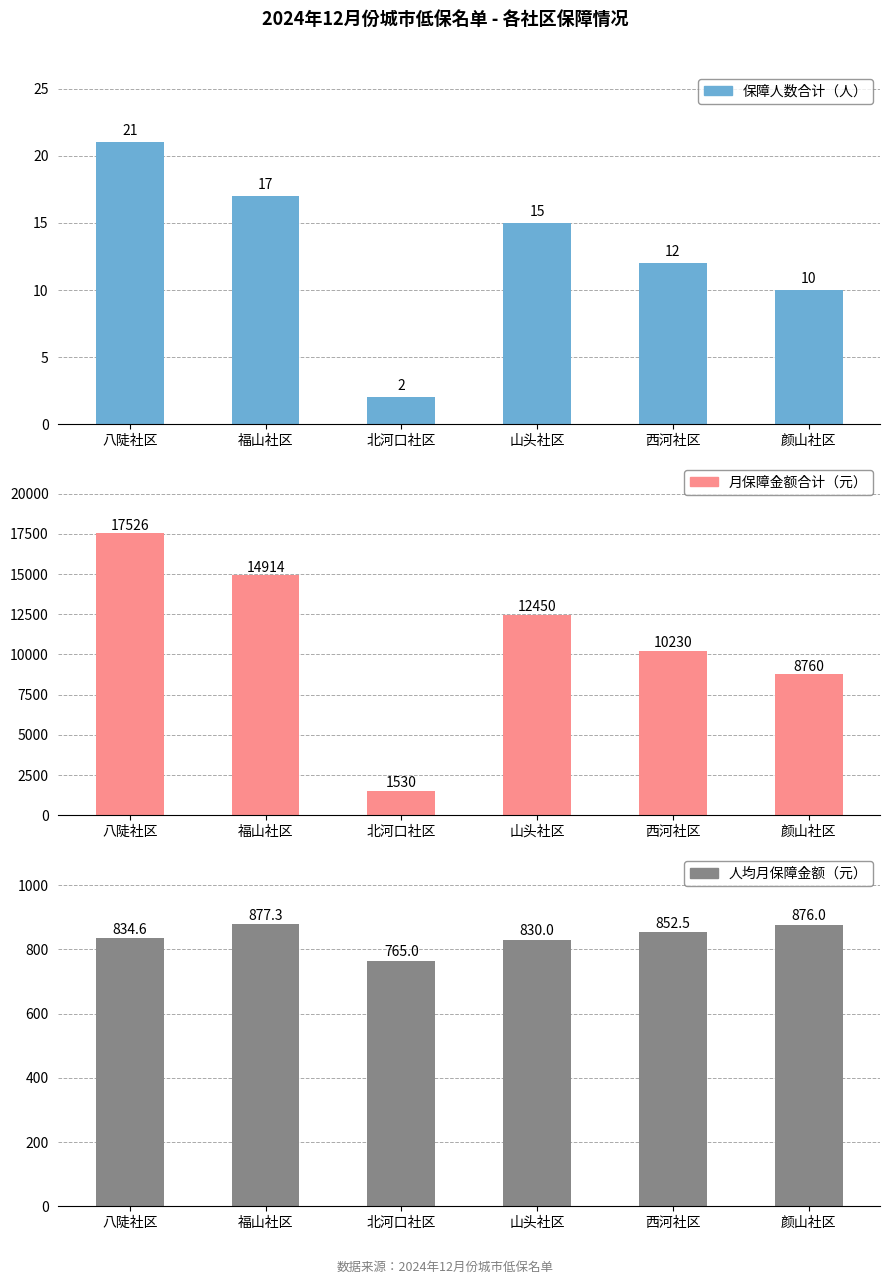

What is the spread (max minus min) of values at 福山社区?

14897.0